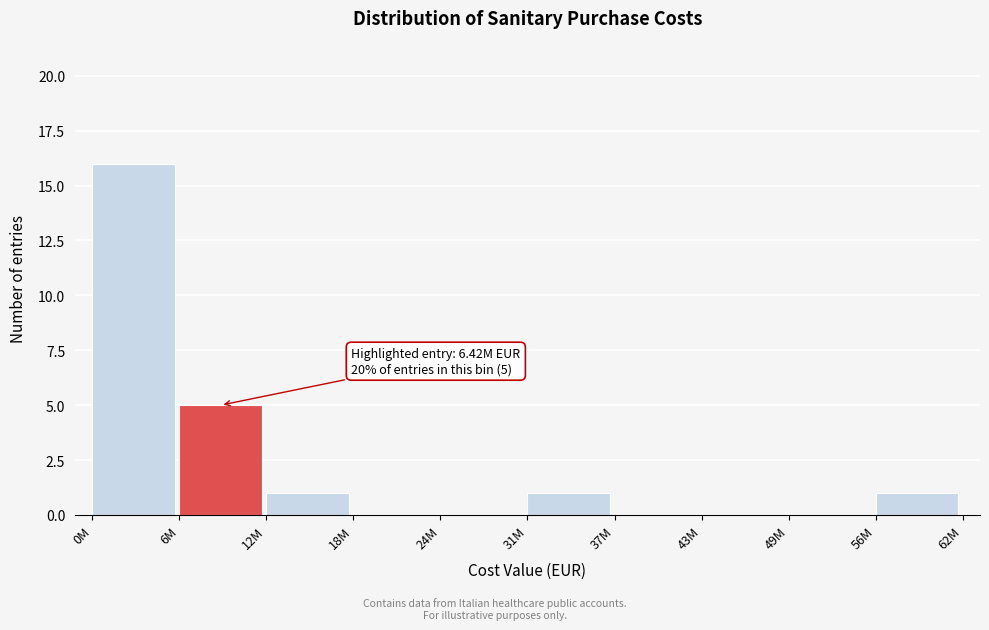

Reading left to right, transcribe all the data shown in this chart.

0M=16	6M=5	12M=1	18M=0	24M=0	31M=1	37M=0	43M=0	49M=0	56M=1